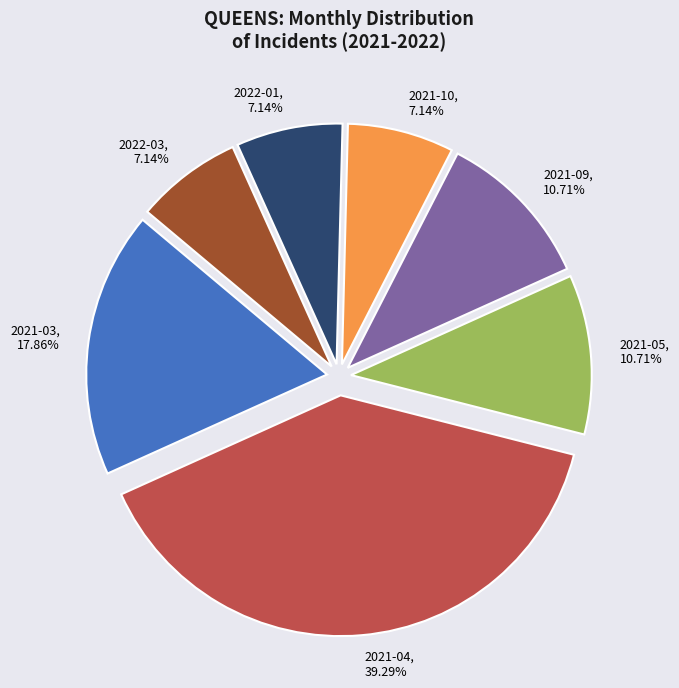

To the nearest percent, what percentage of the pie is 2021-09?

11%